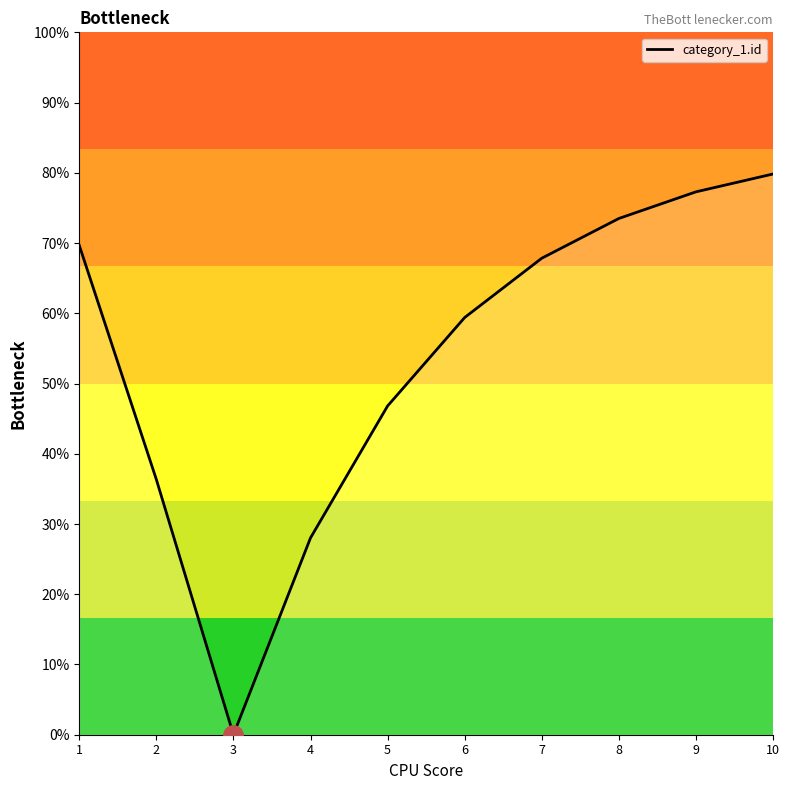

Rank the categories by value from lowest to highest.

3, 4, 2, 5, 6, 7, 1, 8, 9, 10